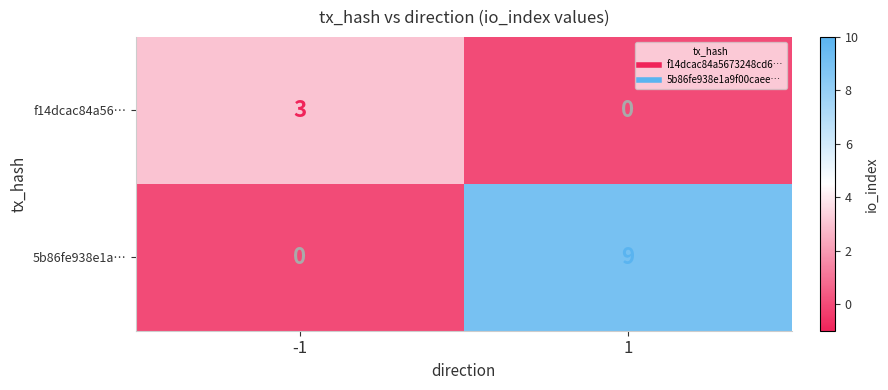

What is the sum of all f14dcac84a56… values?

3